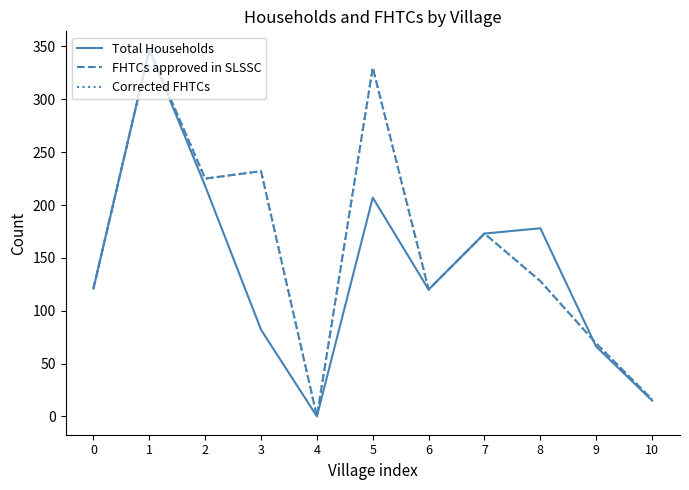

How many intersections are there between Total Households and Corrected FHTCs?

1